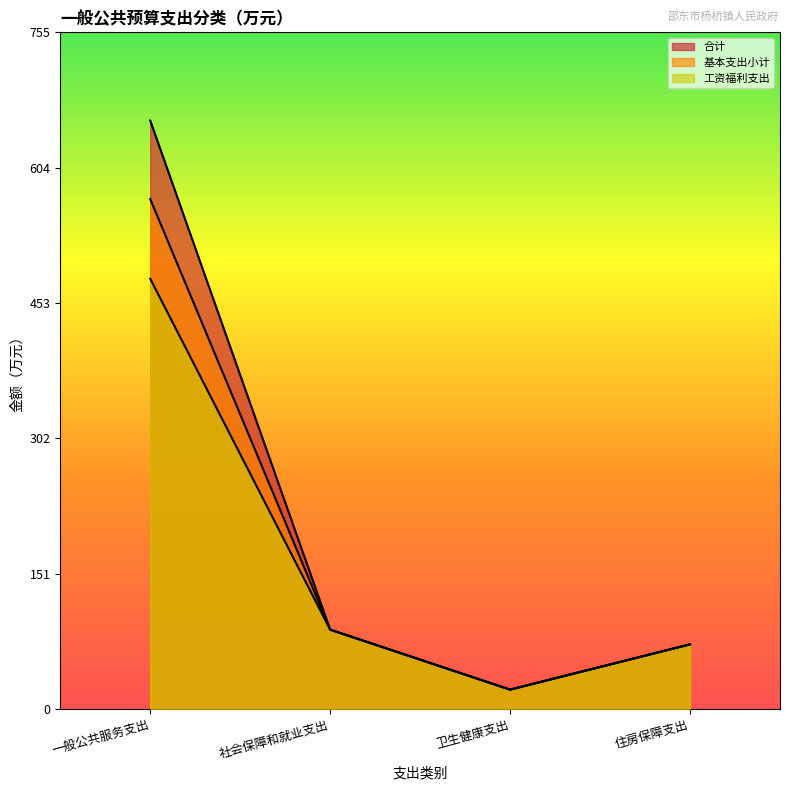

List the labels in order of 基本支出小计 value, largest first.

一般公共服务支出, 社会保障和就业支出, 住房保障支出, 卫生健康支出